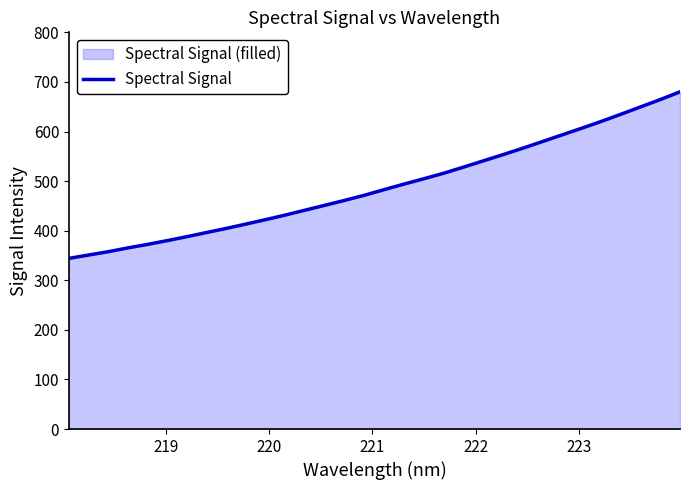

What is the greatest value displayed?

680.0